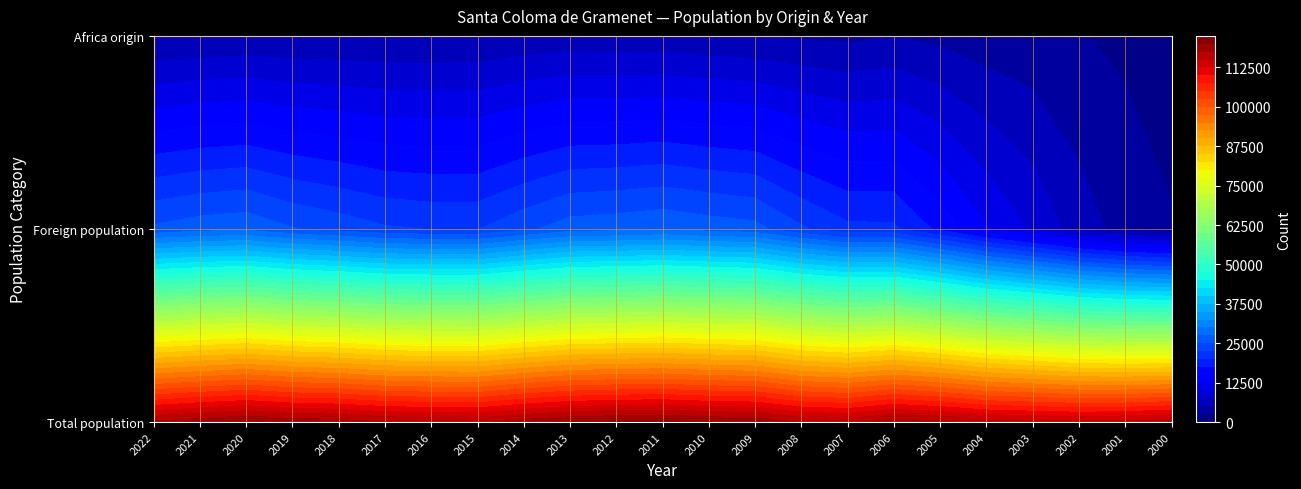

List the labels in order of Total population value, smallest first.

2002, 2003, 2001, 2004, 2007, 2015, 2000, 2016, 2008, 2017, 2022, 2005, 2014, 2018, 2006, 2019, 2021, 2009, 2013, 2010, 2020, 2012, 2011